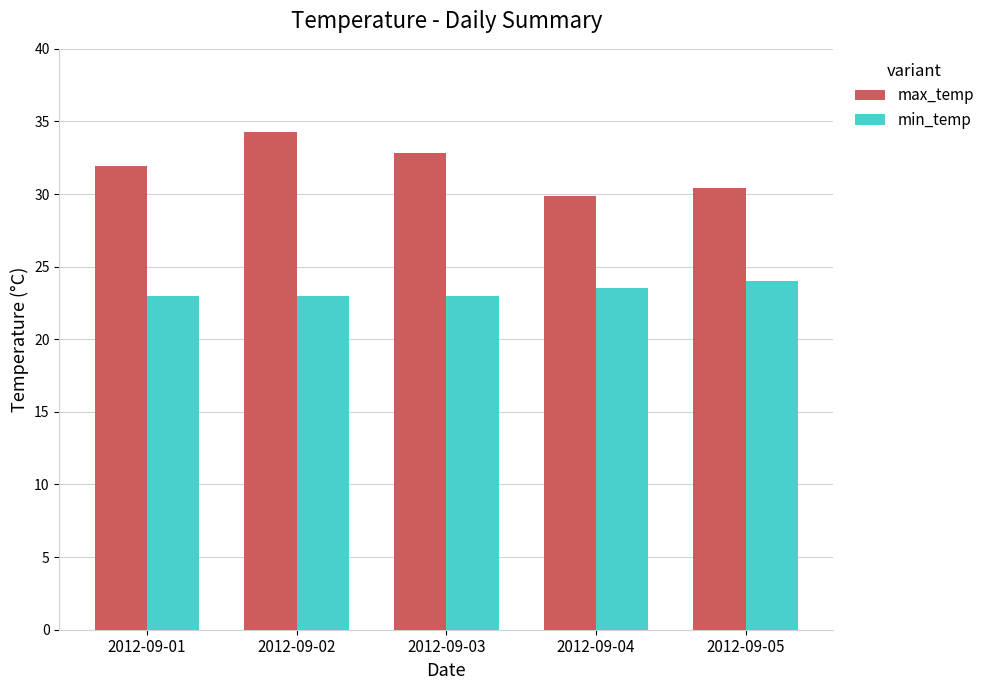

What is the greatest value displayed?

34.3